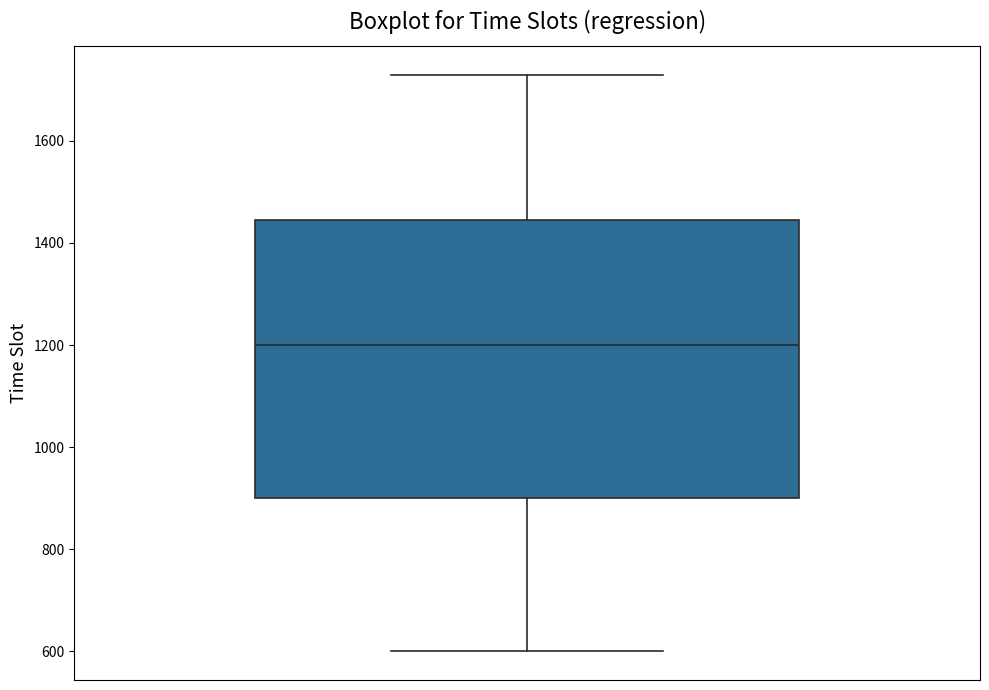

Transcribe this box plot: give where the median line is, the range the box spans, and where the two whiskers end, as read against the y-axis. The values are not printed on the chart, so give them approximately, as read against the axis.

median 1200, box 900 to 1440, whiskers 600 to 1740